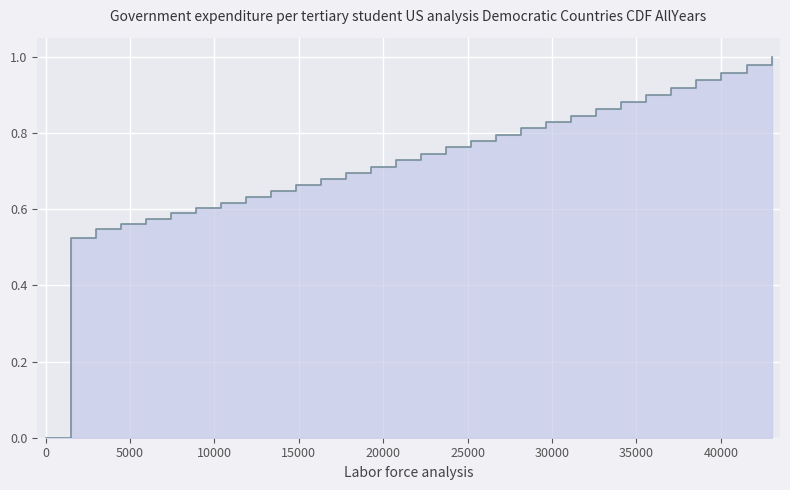

What is the sum of all values?

21.8